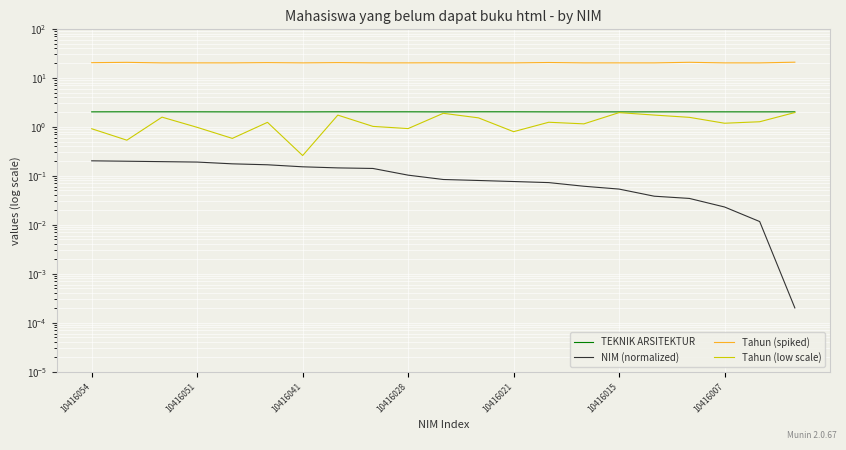

Reading left to right, what are all the values shown in this chart?

TEKNIK ARSITEKTUR: 2.0	2.0	2.0	2.0	2.0	2.0	2.0	2.0	2.0	2.0	2.0	2.0	2.0	2.0	2.0	2.0	2.0	2.0	2.0	2.0	2.0
NIM (normalized): 0.2	0.2	0.2	0.2	0.2	0.2	0.2	0.1	0.1	0.1	0.1	0.1	0.1	0.1	0.1	0.1	0.0	0.0	0.0	0.0	0.0
Tahun (spiked): 20.4	20.7	20.2	20.2	20.2	20.4	20.2	20.4	20.2	20.2	20.3	20.2	20.2	20.5	20.2	20.2	20.2	20.7	20.2	20.2	20.8
Tahun (low scale): 0.9	0.5	1.6	1.0	0.6	1.2	0.3	1.7	1.0	0.9	1.9	1.5	0.8	1.2	1.1	1.9	1.7	1.6	1.2	1.3	2.0